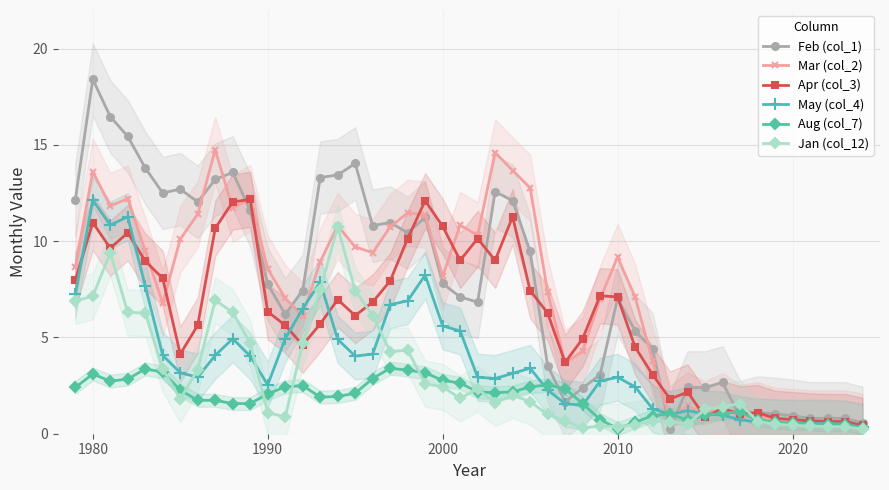

What is the maximum value for Jan (col_12)?

10.7